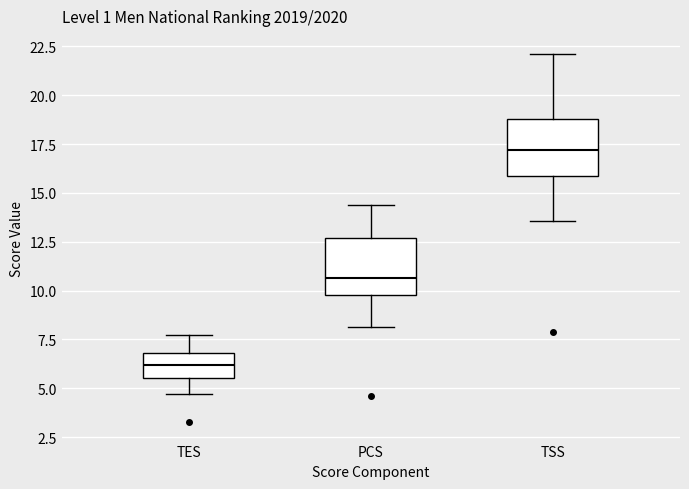

Reading left to right, transcribe this box plot: for each box, give where its median line is, the range the box spans, and where its two whiskers end, as read against the y-axis. The values are not printed on the chart, so give them approximately, as read against the axis.

TES: median 6.0, box 5.5 to 7.0, whiskers 4.5 to 7.5
PCS: median 10.5, box 10.0 to 12.5, whiskers 8.0 to 14.5
TSS: median 17.0, box 16.0 to 19.0, whiskers 13.5 to 22.0